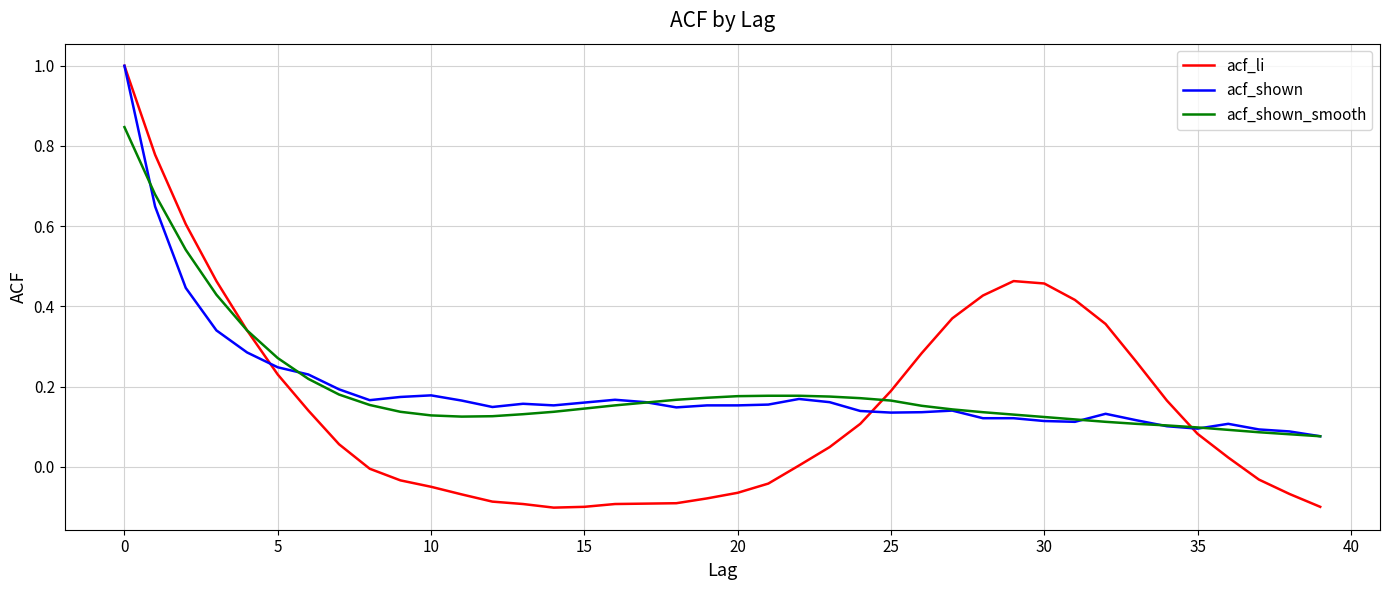

Which series has the widest spread of values?

acf_li